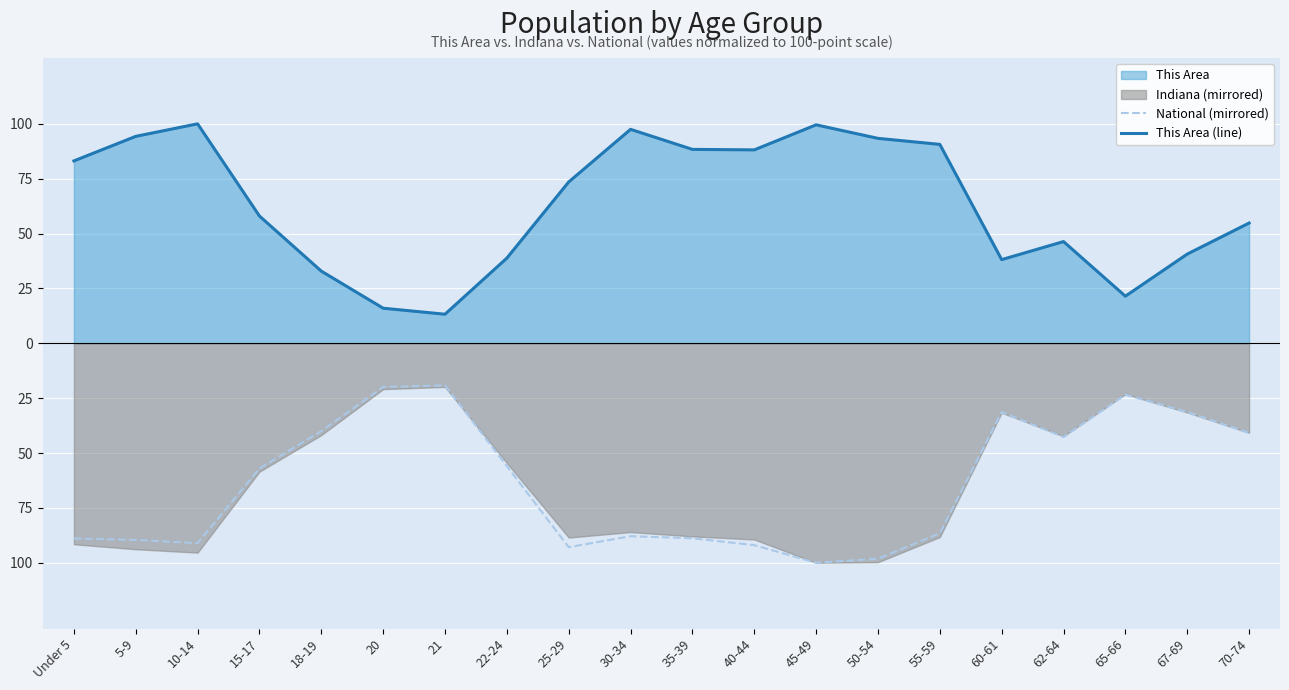

Rank the categories by National (mirrored) value from highest to lowest.

21, 20, 65-66, 60-61, 67-69, 18-19, 70-74, 62-64, 22-24, 15-17, 55-59, 30-34, 35-39, Under 5, 5-9, 10-14, 40-44, 25-29, 50-54, 45-49